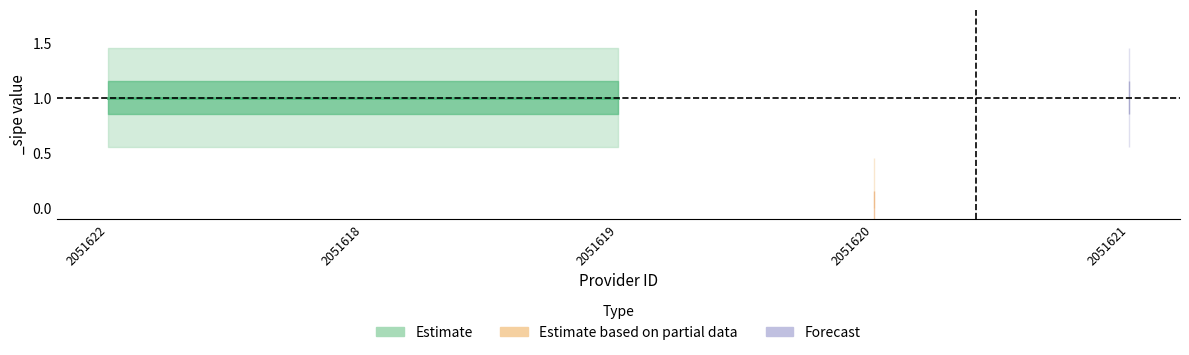

What is the difference between the maximum and minimum values?

1